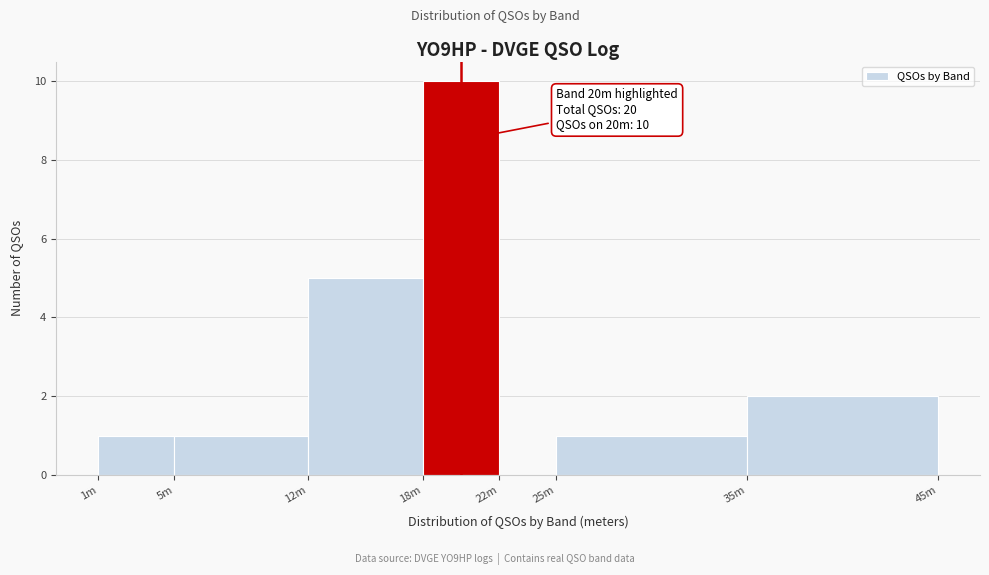

Reading left to right, transcribe all the data shown in this chart.

1m=1	5m=1	12m=5	18m=10	22m=0	25m=1	35m=2